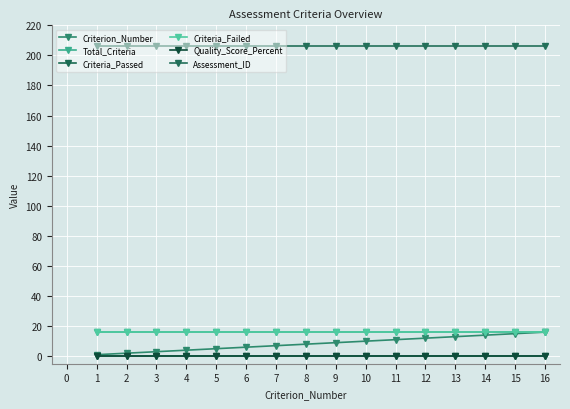

How many lines are shown in the chart?

6